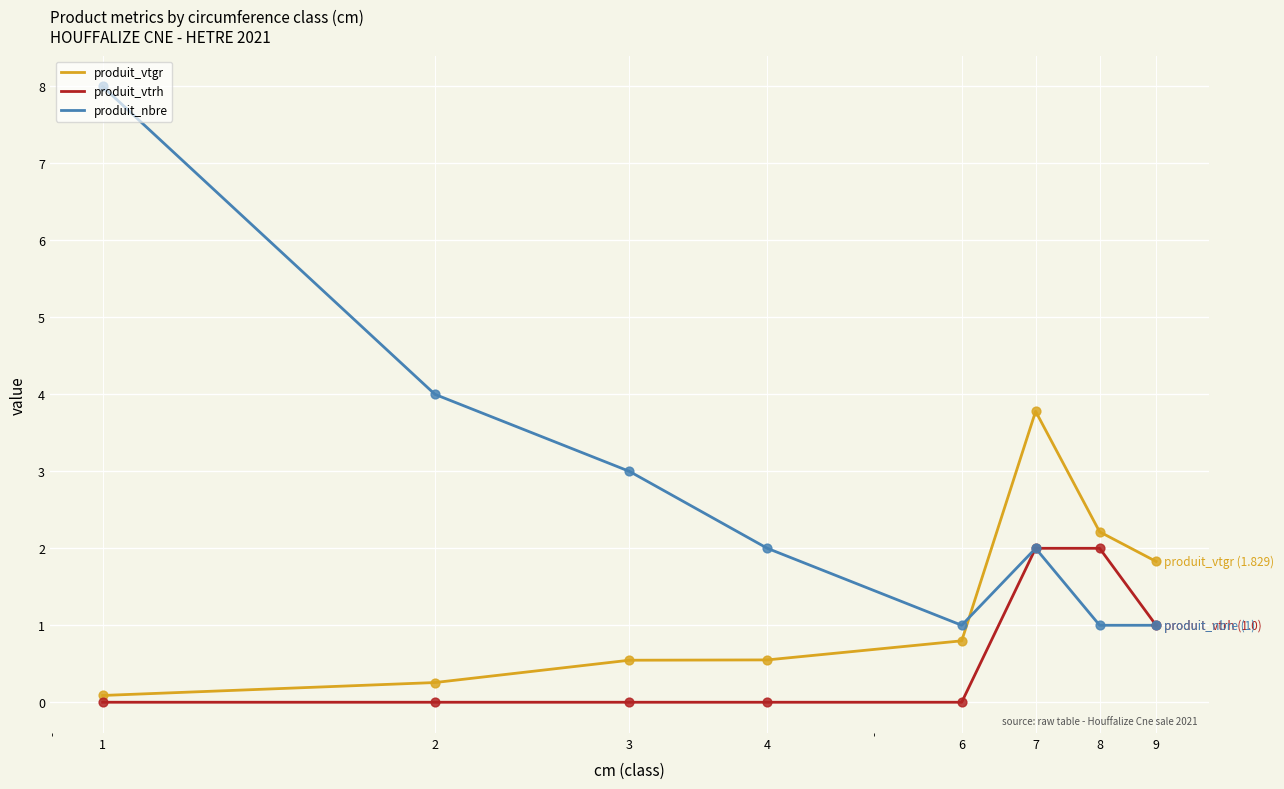

Which series has the largest total across all categories?

produit_nbre